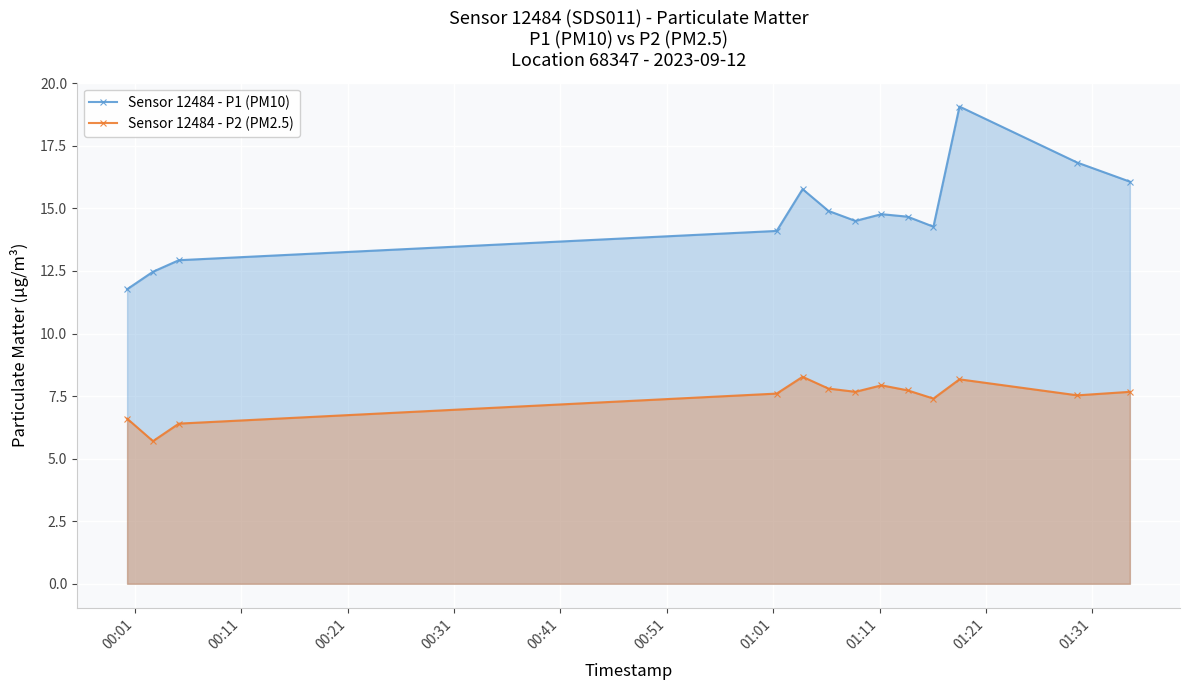

Rank the series by their maximum value, from lowest to highest.

Sensor 12484 - P2 (PM2.5), Sensor 12484 - P1 (PM10)